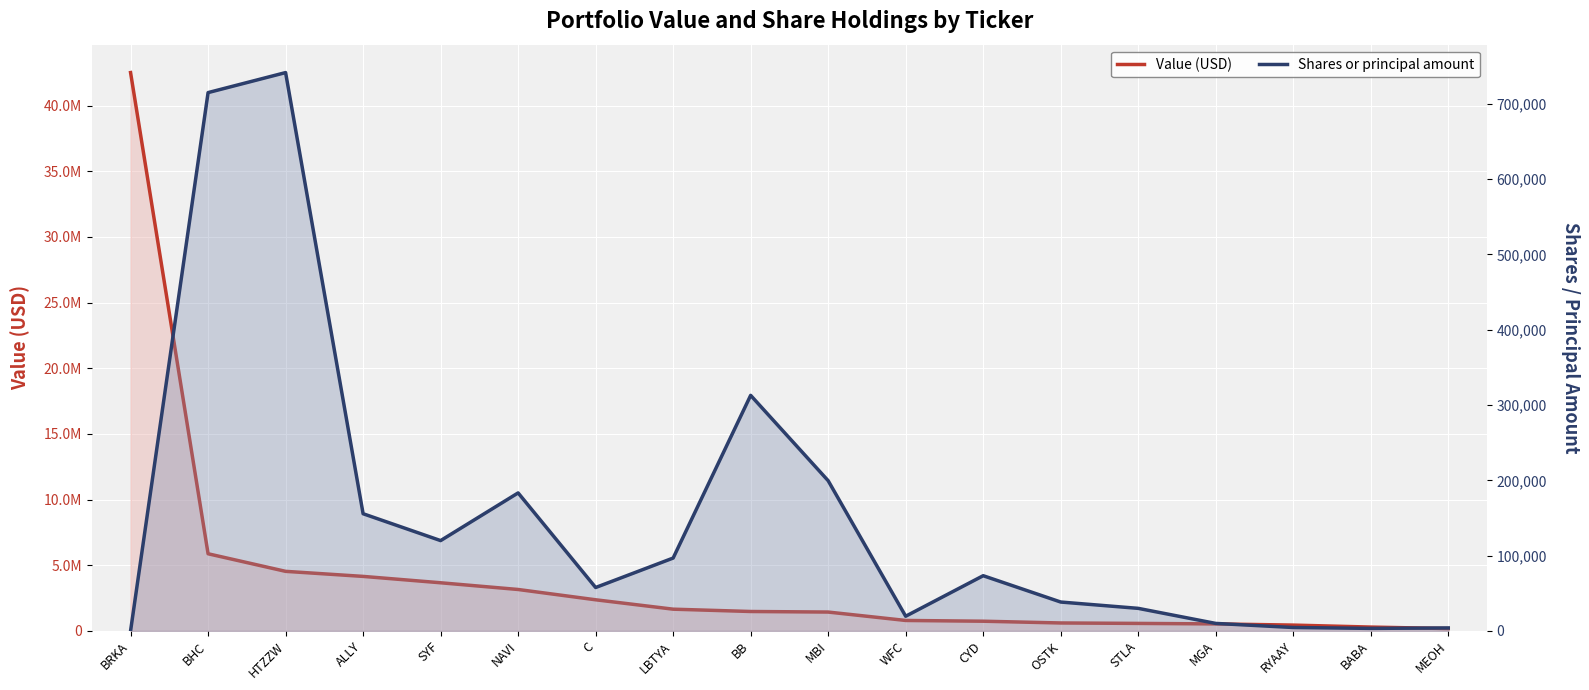

Which series changed the most between BRKA and CYD?

Value (USD)